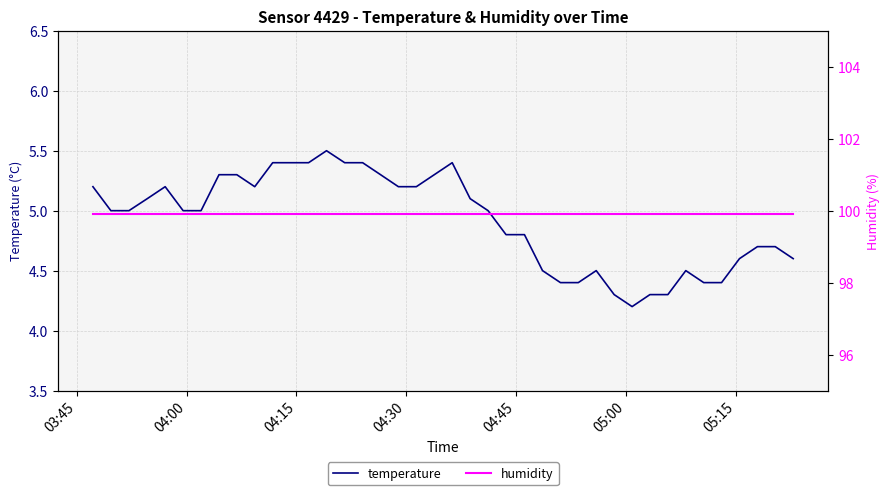

What is the lowest value of the temperature series?

4.2